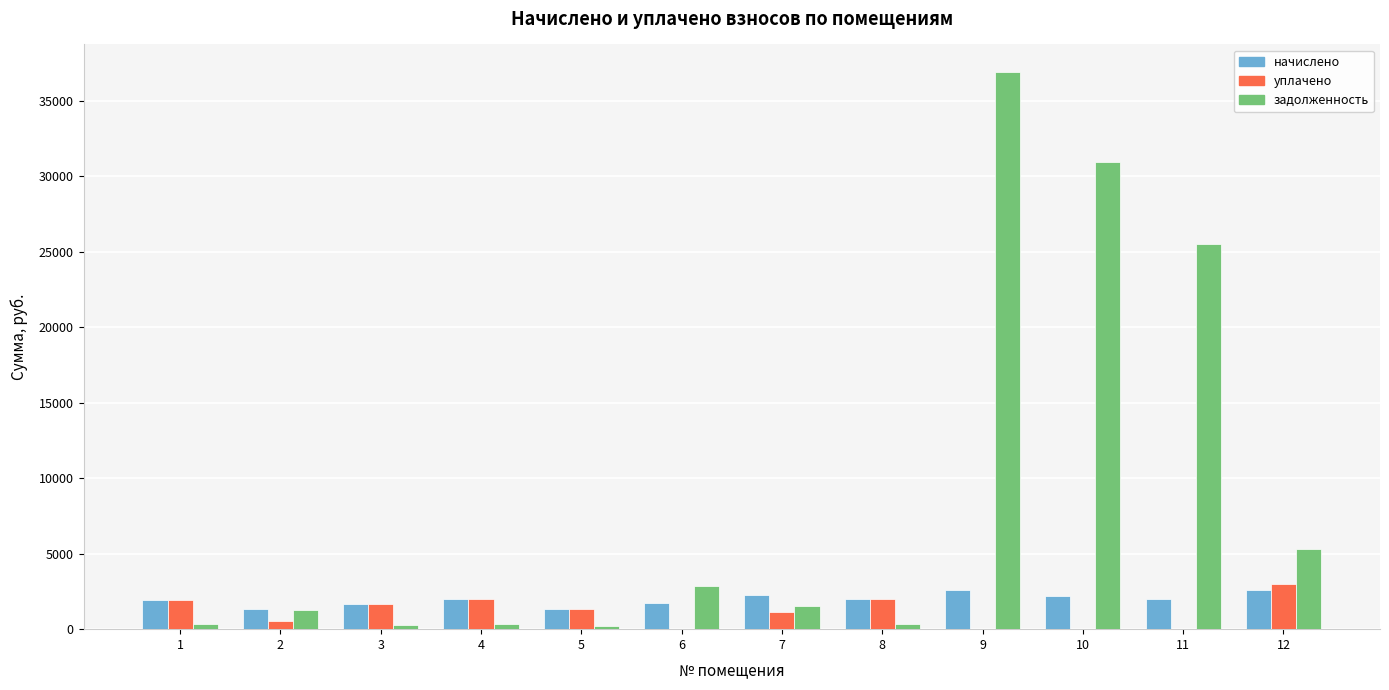

Which series has the largest total across all categories?

задолженность